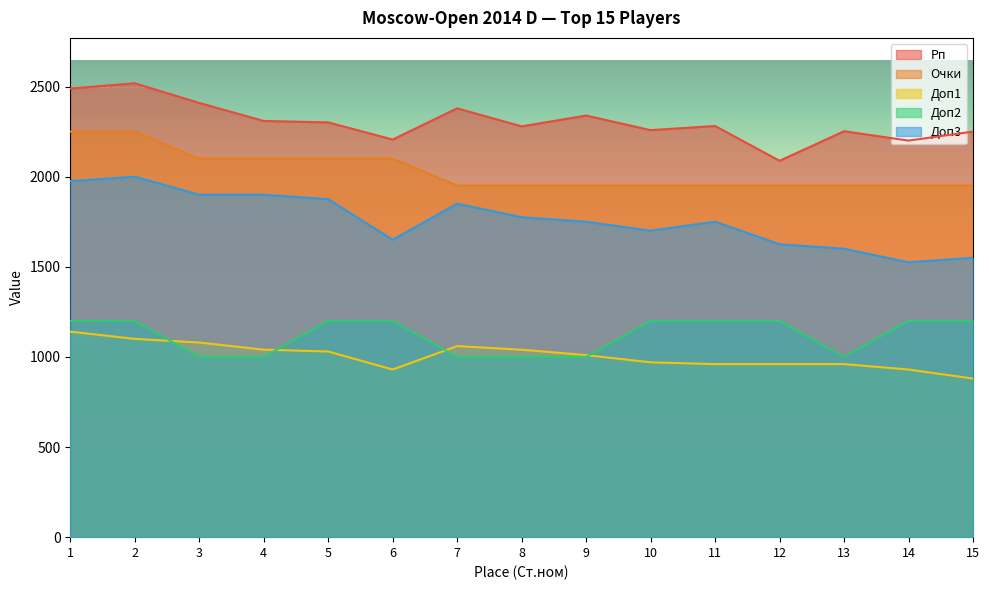

Which series has the widest spread of values?

Доп3